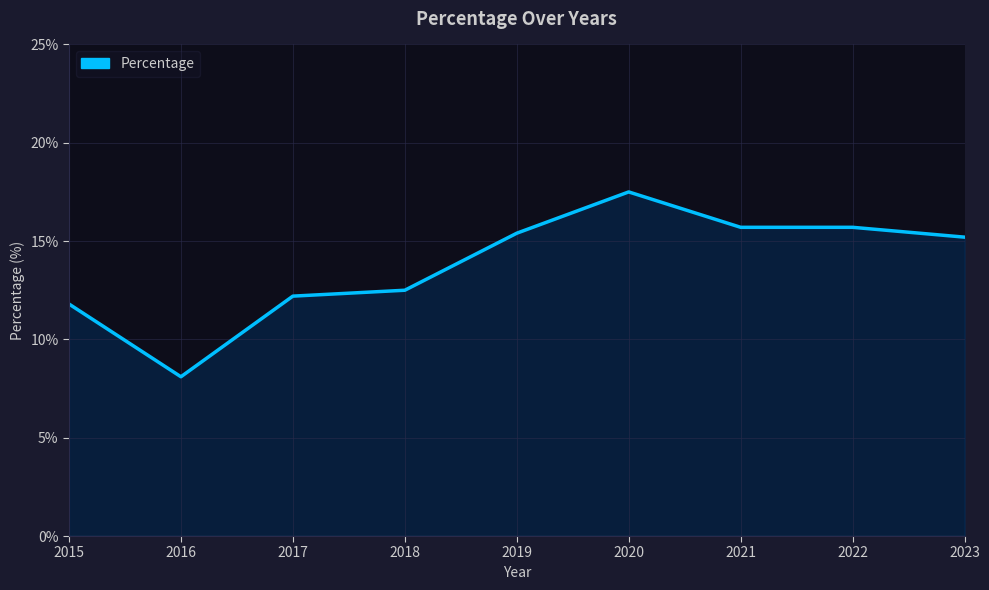

What is the difference between the second highest and second lowest values?

3.9